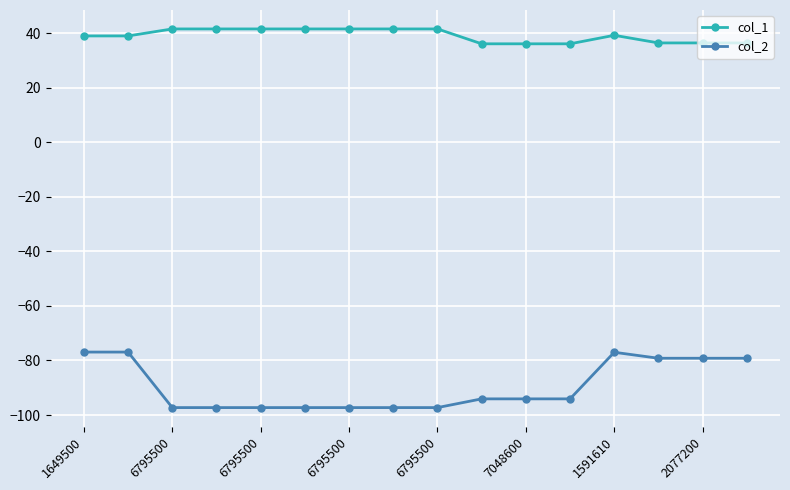

What is the value of the col_2 point at the 1st from the left?

-76.9